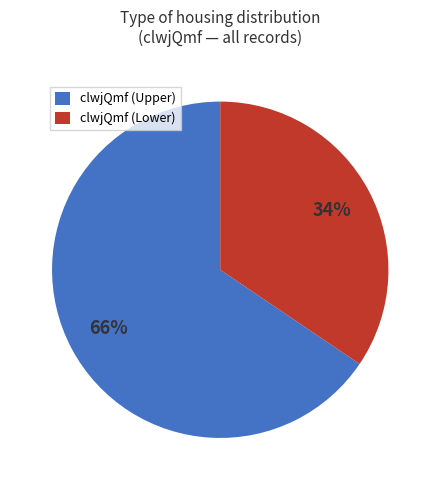

Approximately how many times larger is the value at clwjQmf (Upper) compared to clwjQmf (Lower)?

1.9